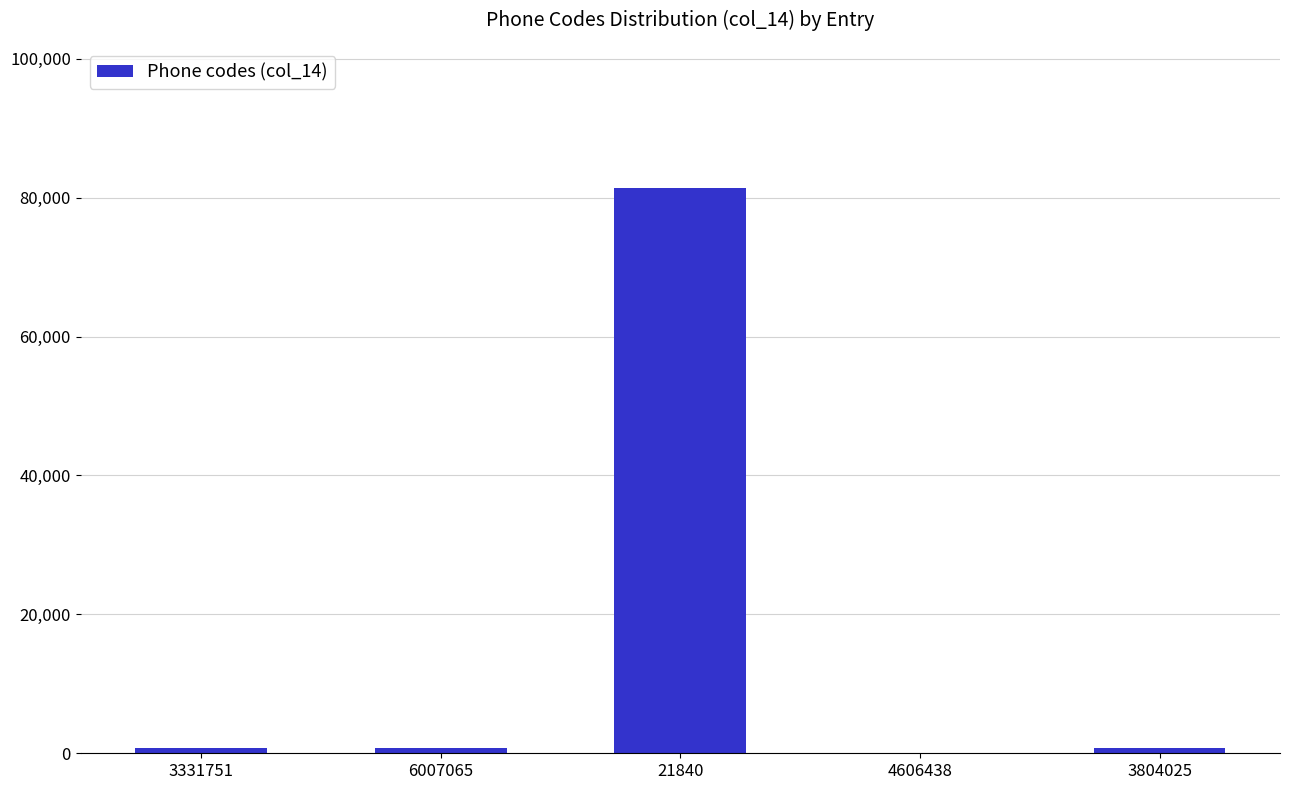

True or false: the data shows 812 at 6007065.

True